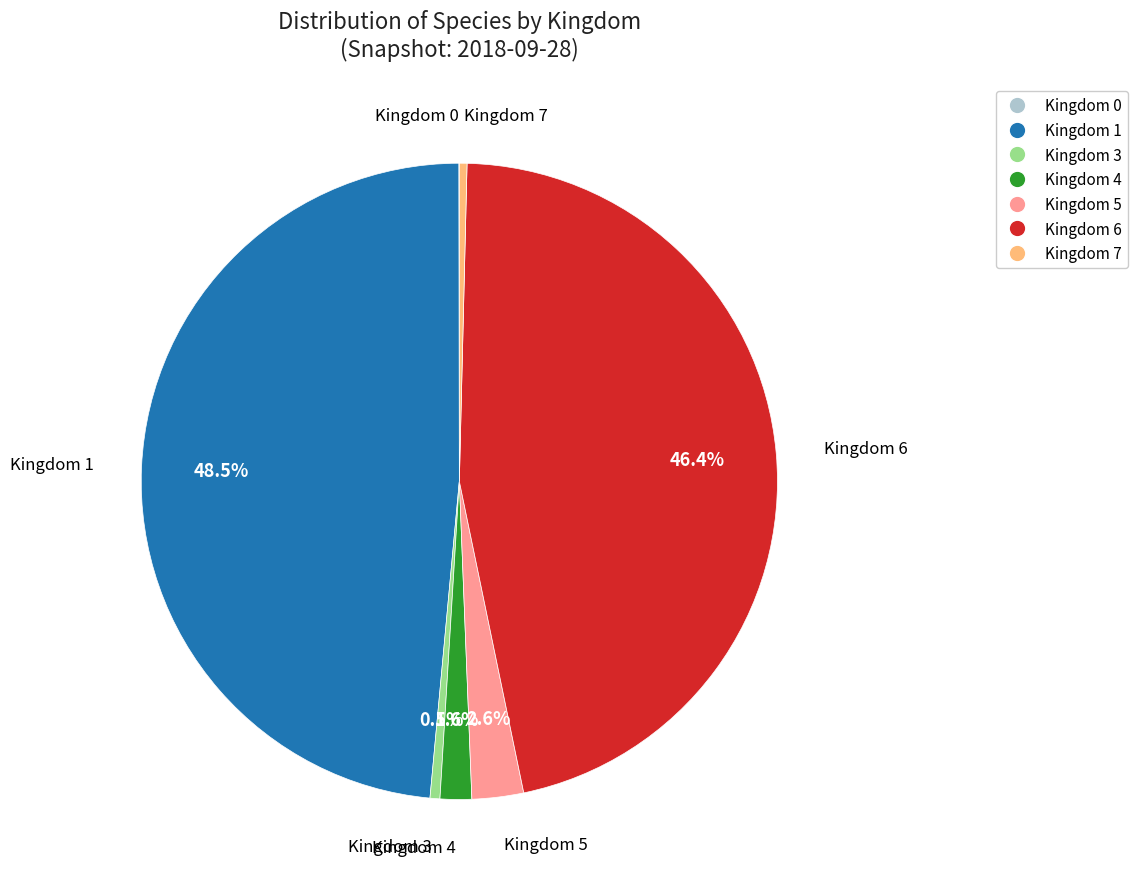

Is there a majority slice in this chart?

No